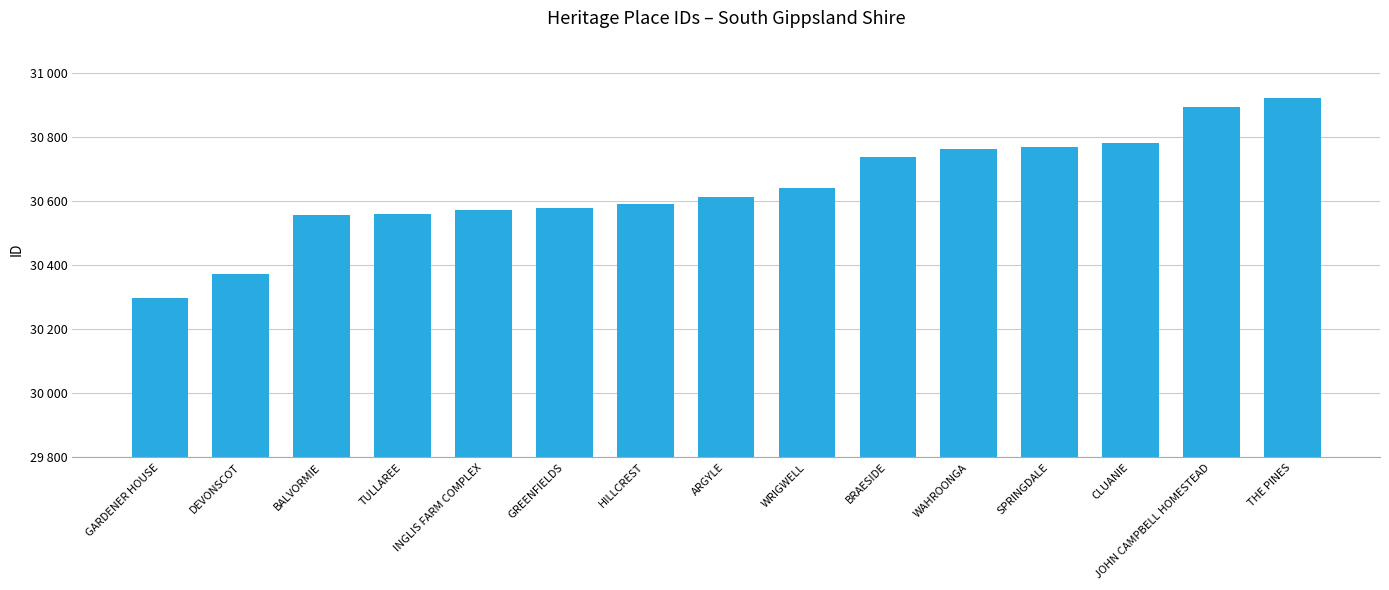

Are the bars horizontal?

No